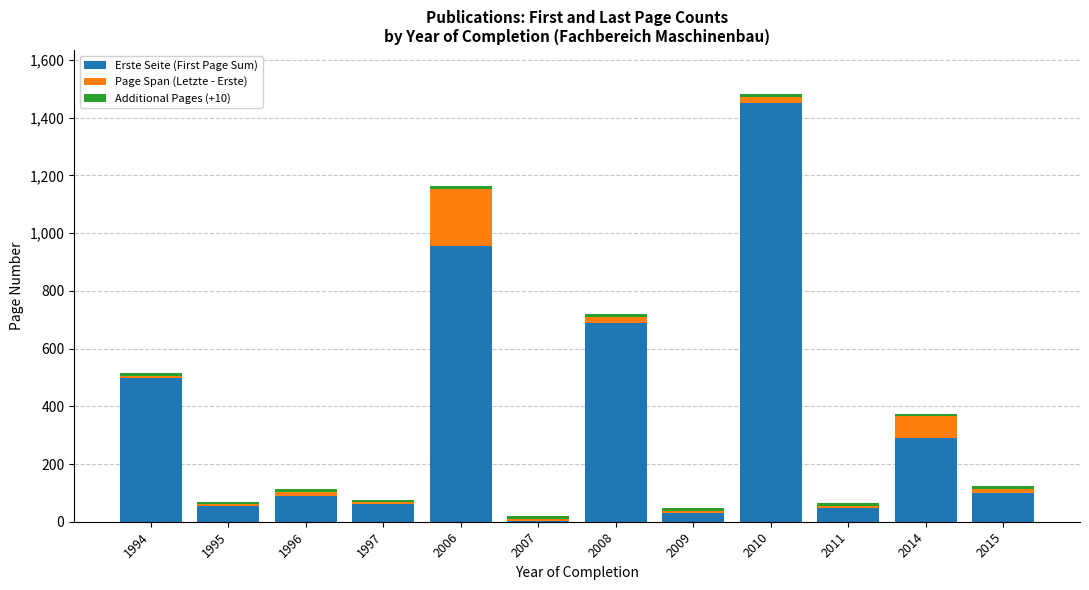

At which category is the sum across all series the highest?

2010